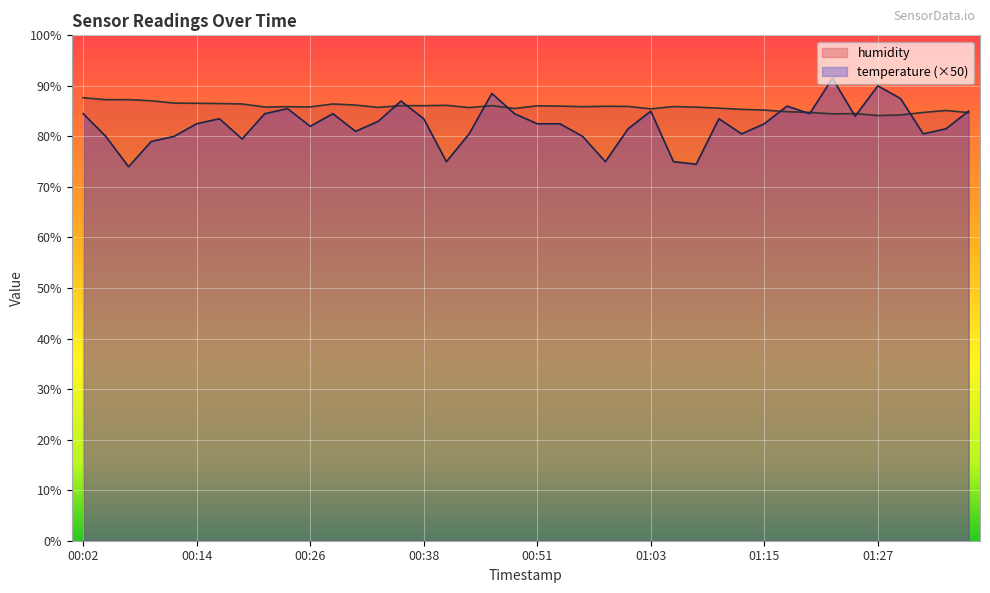

What is the difference between the humidity values at 01:03 and 00:38?

0.6